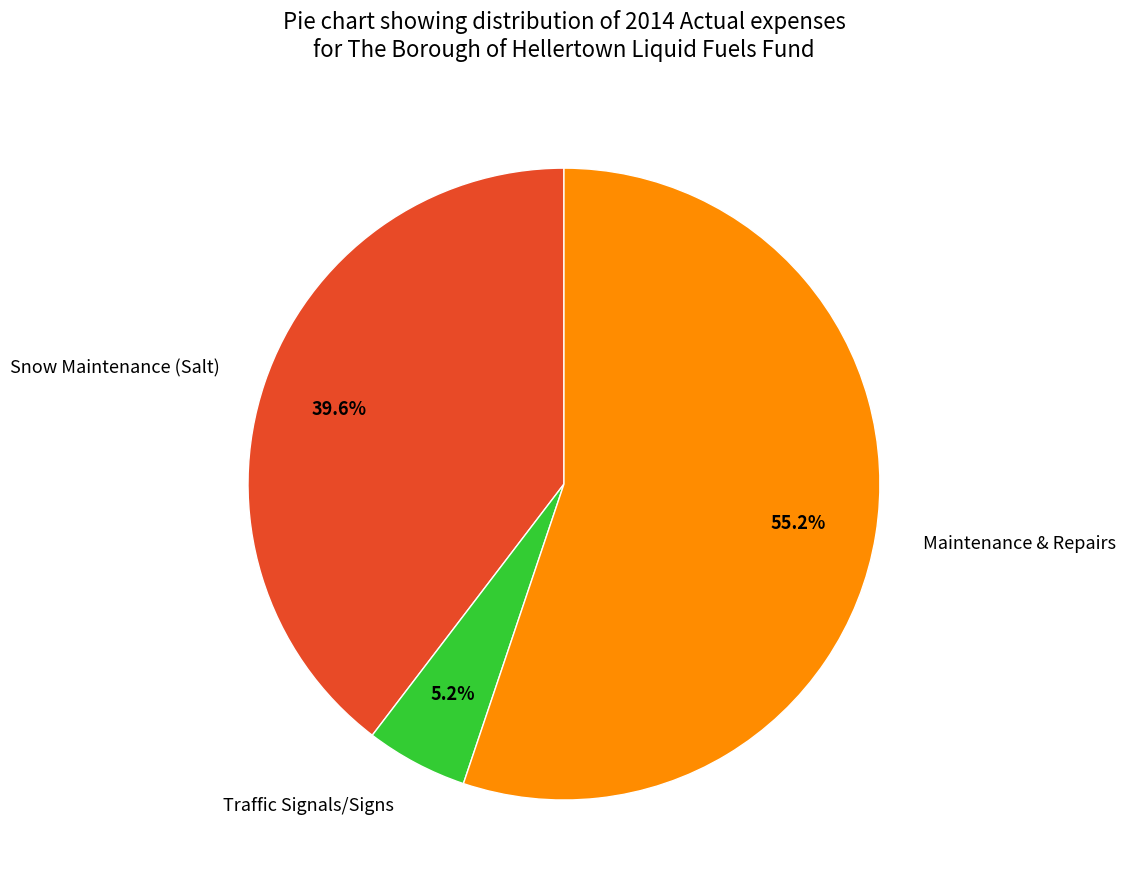

What percentage is NOT represented by Traffic Signals/Signs?

94.8%